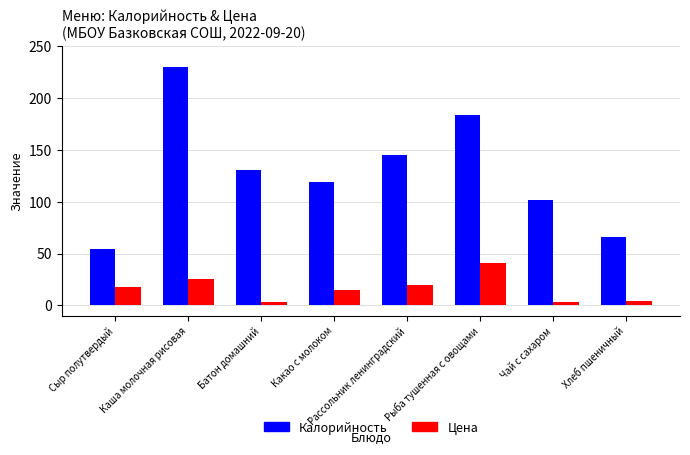

Which category has the highest value across all series?

Каша молочная рисовая